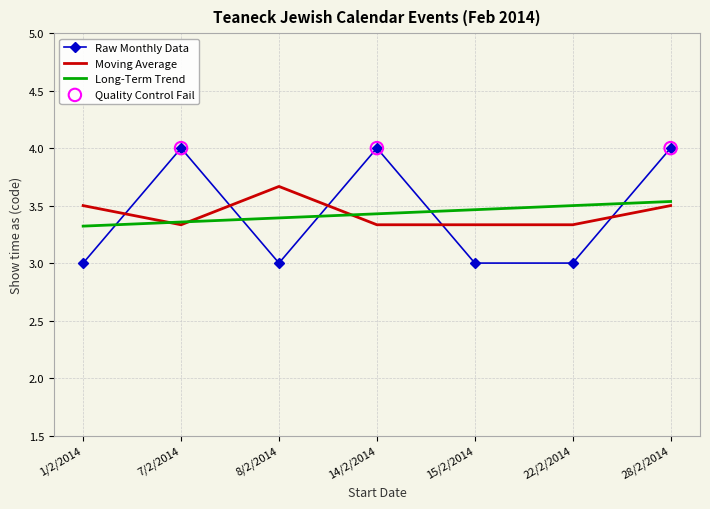

Which series has the largest range (max minus min)?

Raw Monthly Data